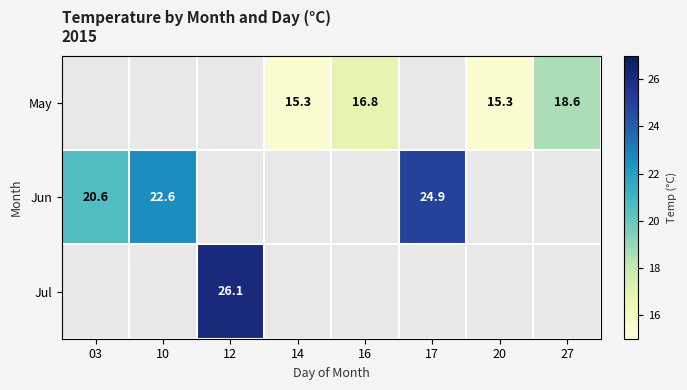

List the series in order of their overall mean, lowest first.

May, Jun, Jul